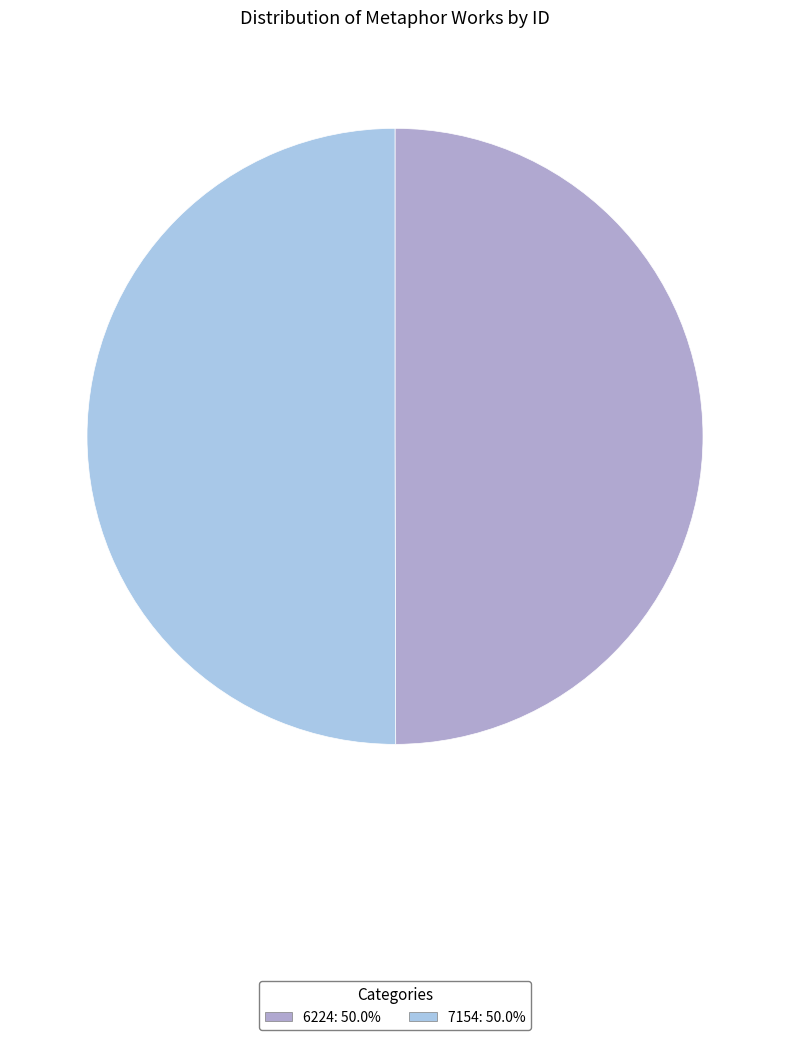

Do 6224 and 7154 together represent more than half of the pie?

Yes